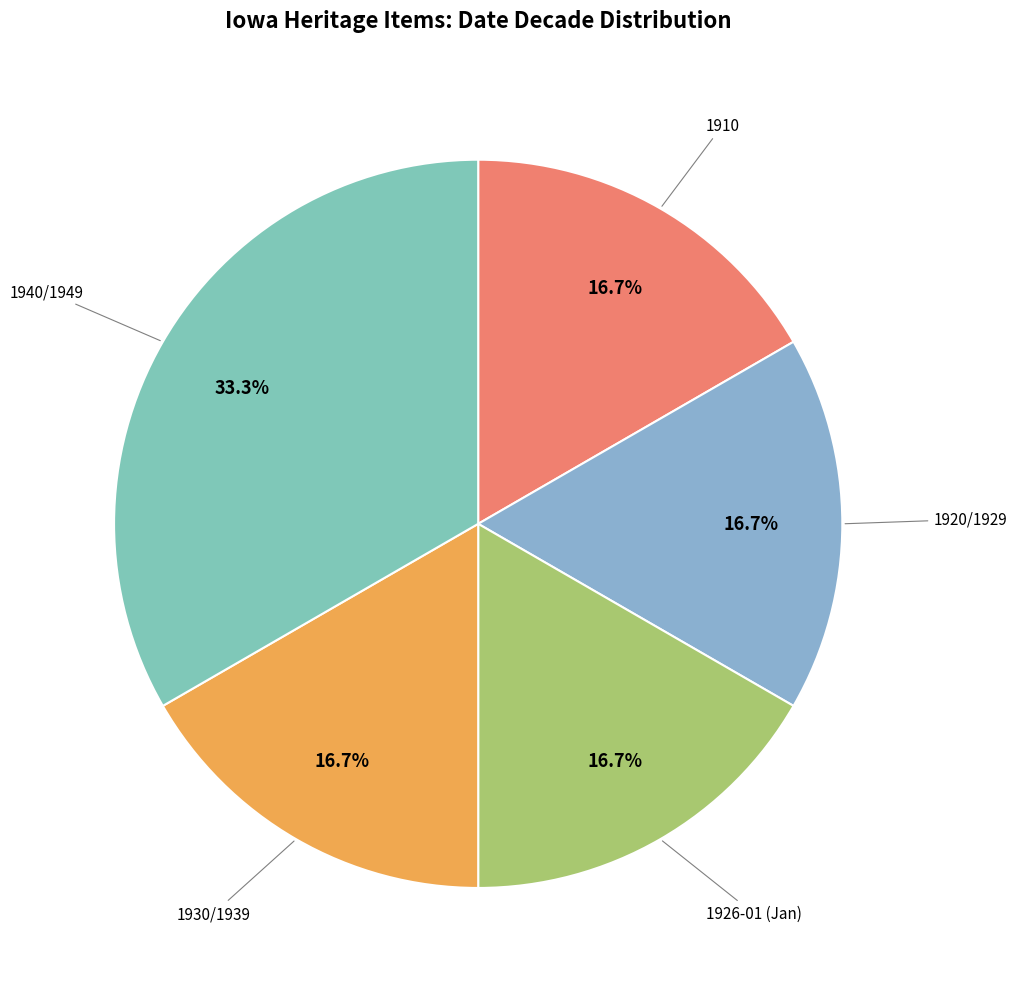

Is there a majority slice in this chart?

No